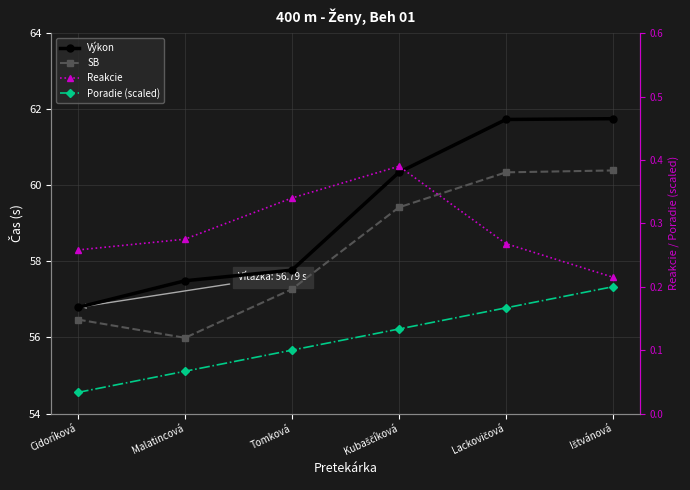

At which category is the sum across all series the highest?

Ištvánová